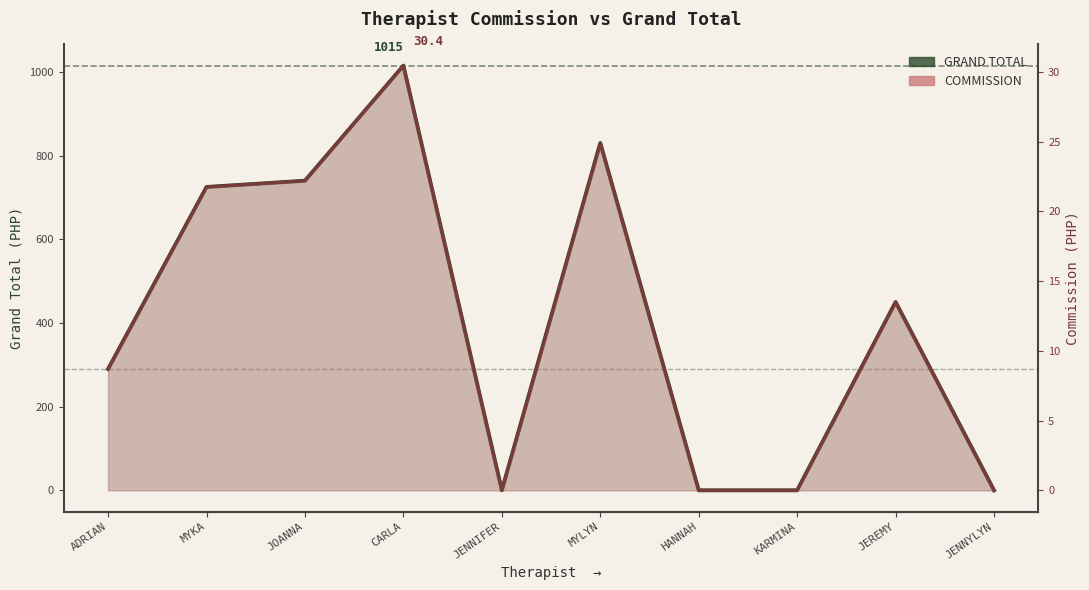

Reading left to right, transcribe all the data shown in this chart.

GRAND TOTAL: ADRIAN=290.0	MYKA=725.0	JOANNA=740.0	CARLA=1015.0	JENNIFER=0.0	MYLYN=830.0	HANNAH=0.0	KARMINA=0.0	JEREMY=450.0	JENNYLYN=0.0
COMMISSION: ADRIAN=8.7	MYKA=21.8	JOANNA=22.2	CARLA=30.4	JENNIFER=0.0	MYLYN=24.9	HANNAH=0.0	KARMINA=0.0	JEREMY=13.5	JENNYLYN=0.0